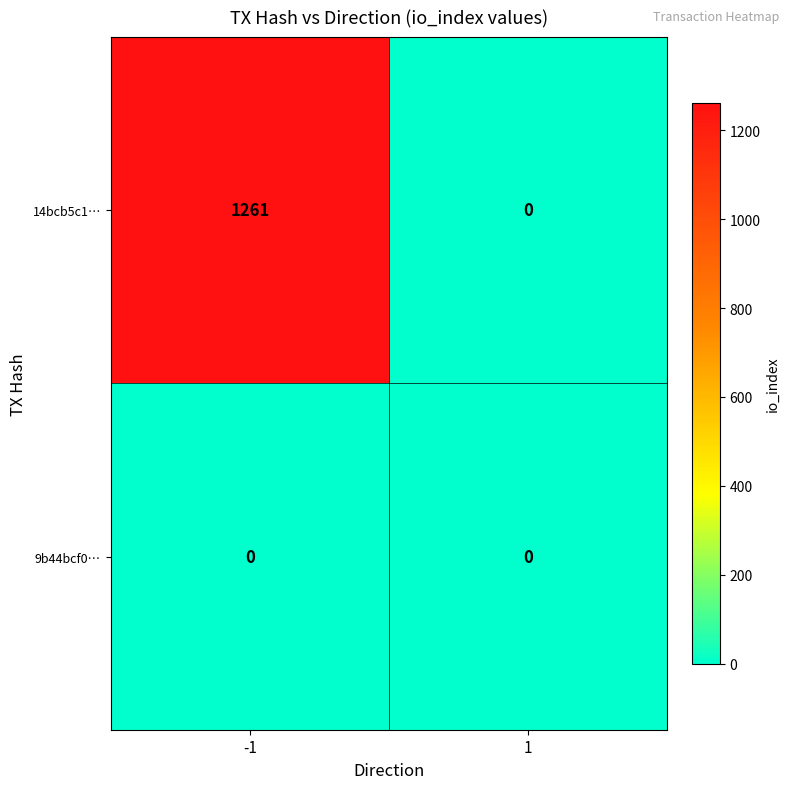

What is the sum of all 14bcb5c1… values?

1261